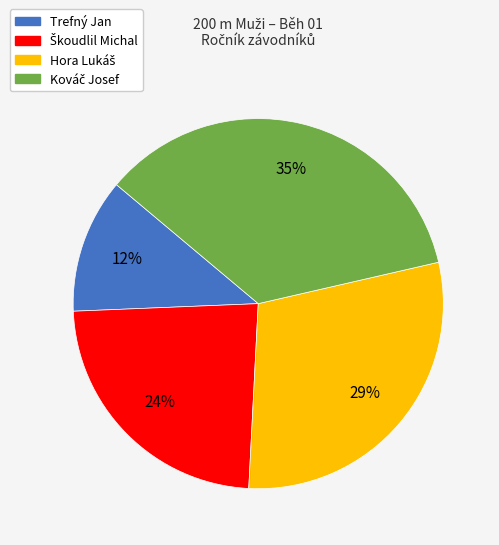

Which slice is the smallest?

Trefný Jan